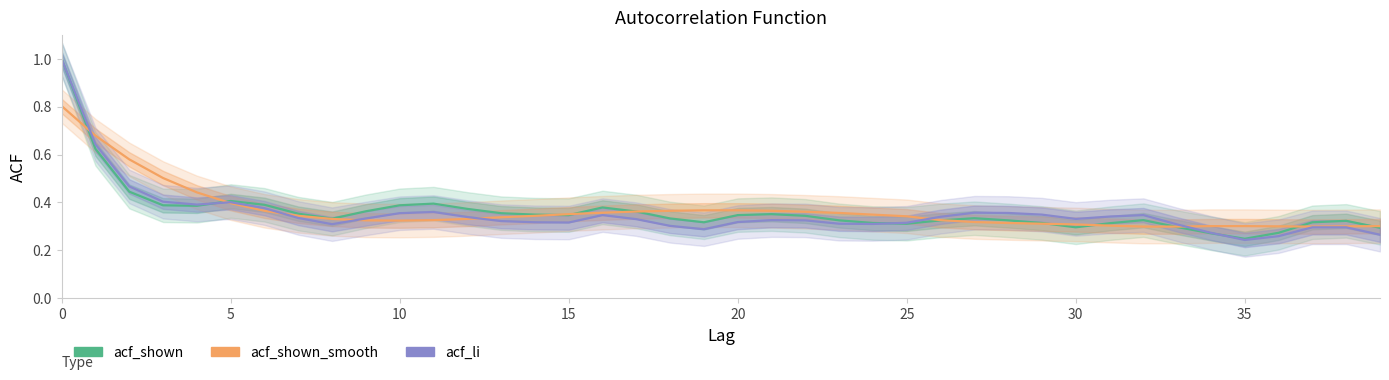

What value does the acf_shown_smooth series have at 34?

0.3